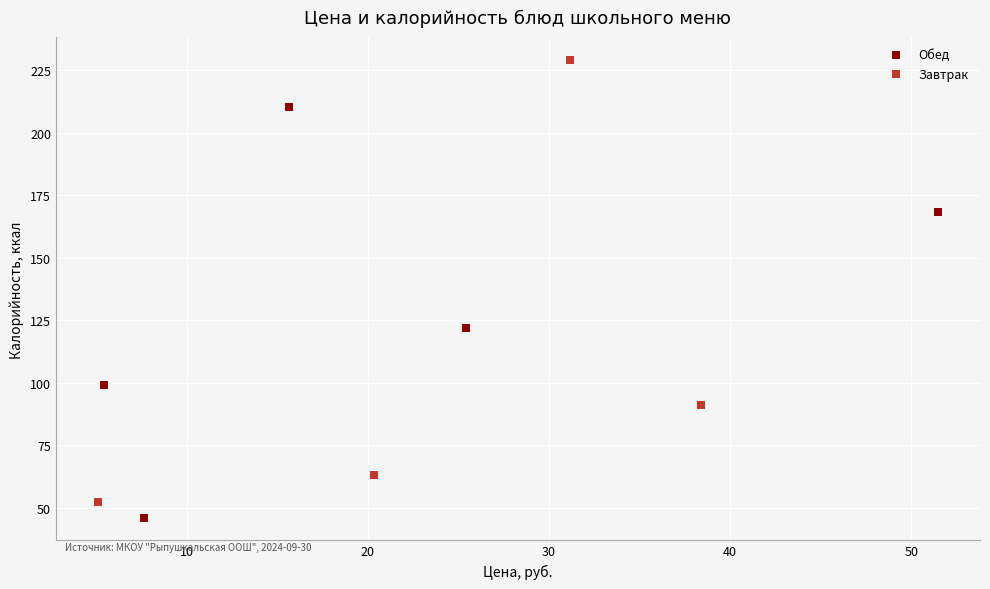

Which series contains the highest Y value?

Завтрак